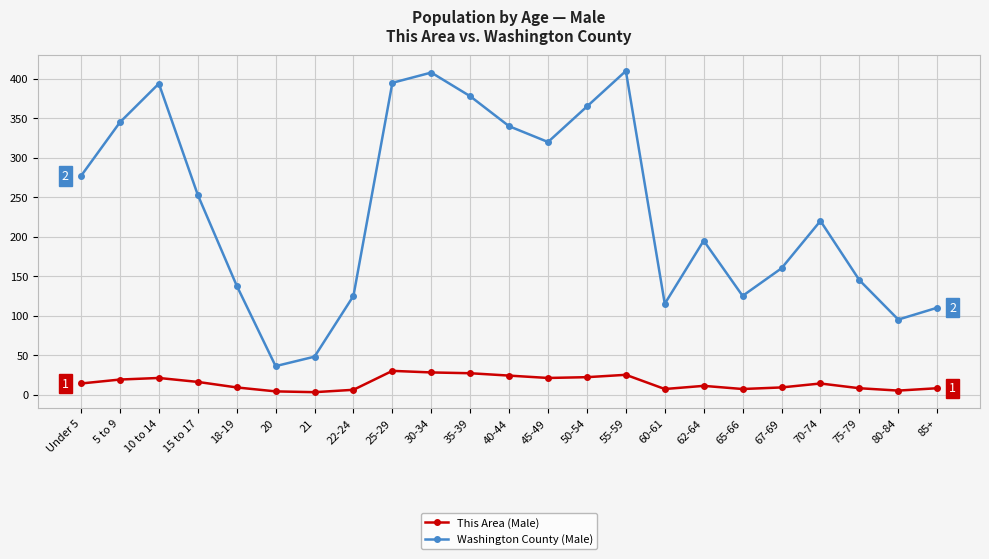

What are all the series names shown in the legend?

This Area (Male), Washington County (Male)